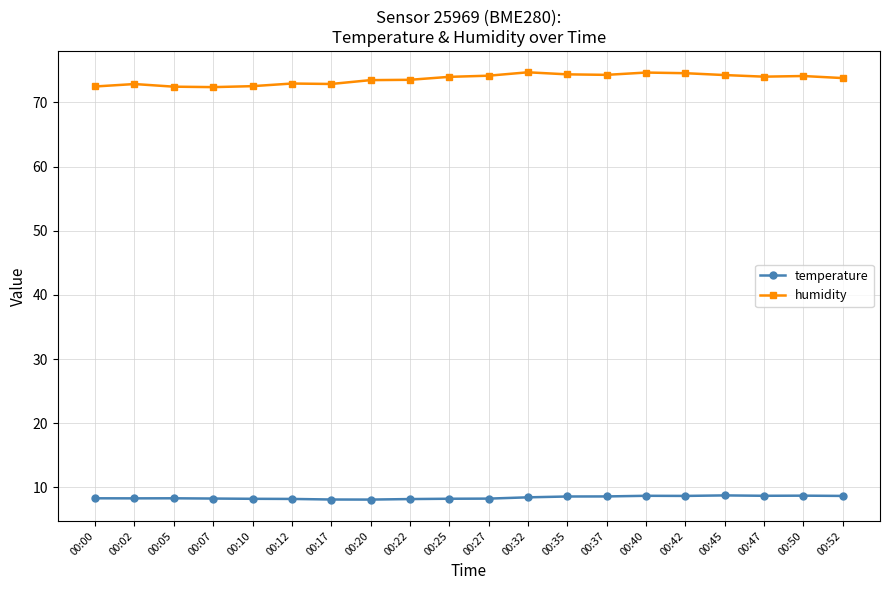

What is the spread (max minus min) of values at 00:25?

65.7